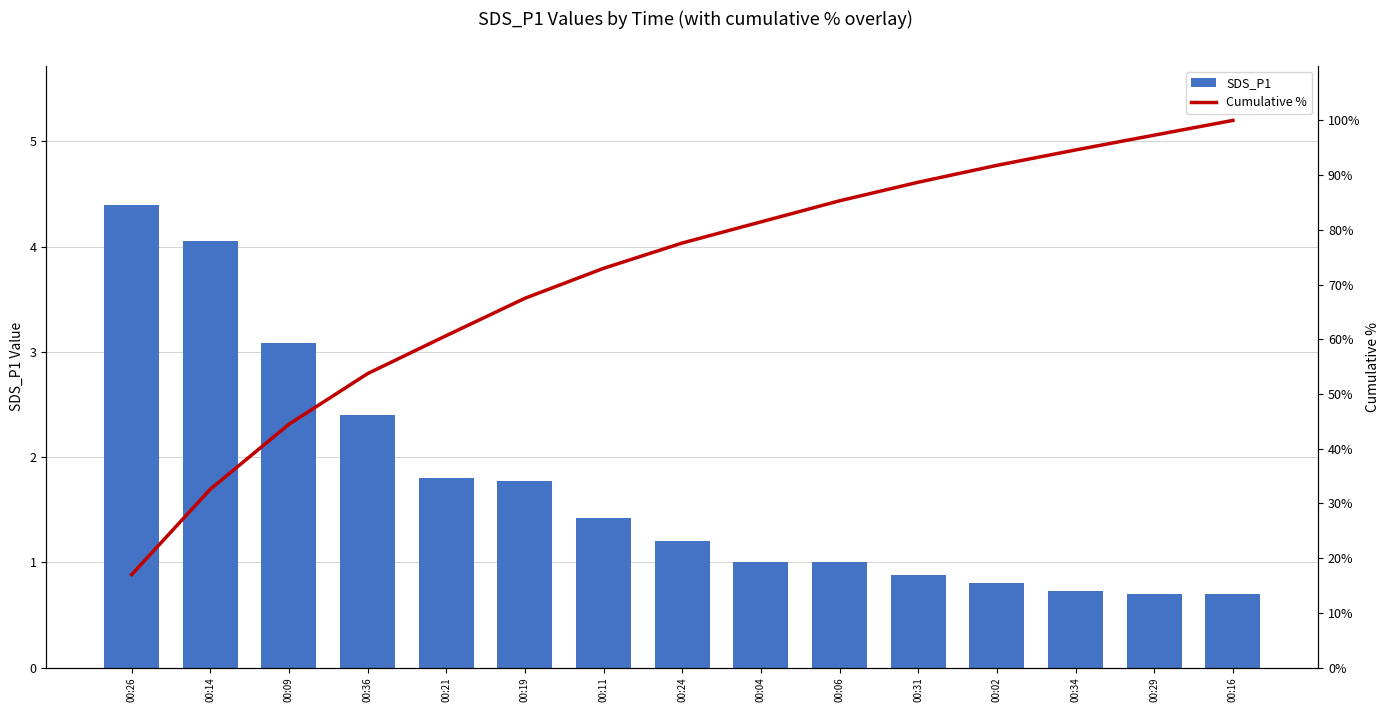

True or false: Cumulative % has a value of 159.3 at 00:34.

False